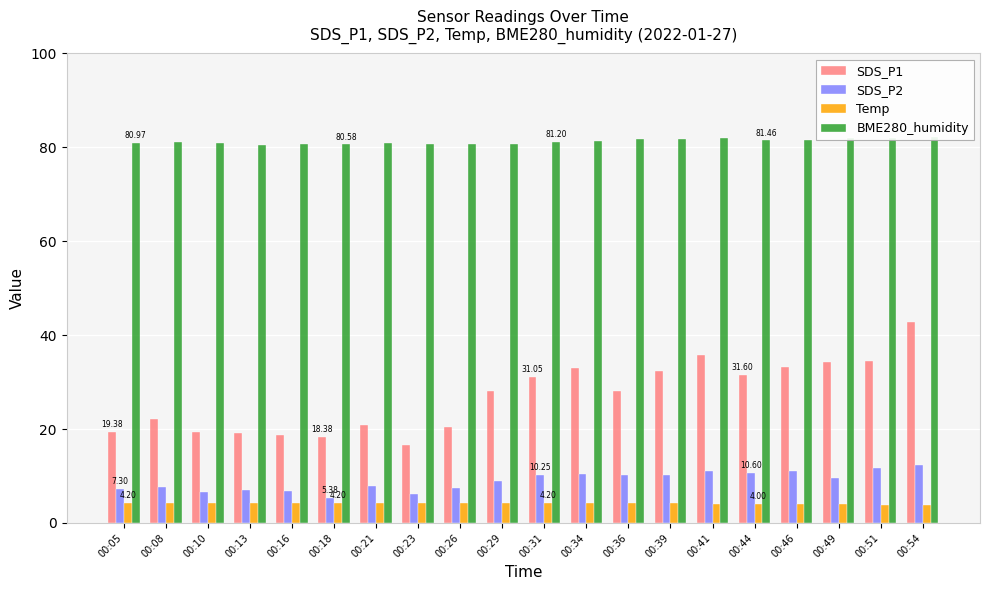

Is the value of BME280_humidity at 00:49 greater than the value of Temp at 00:54?

Yes